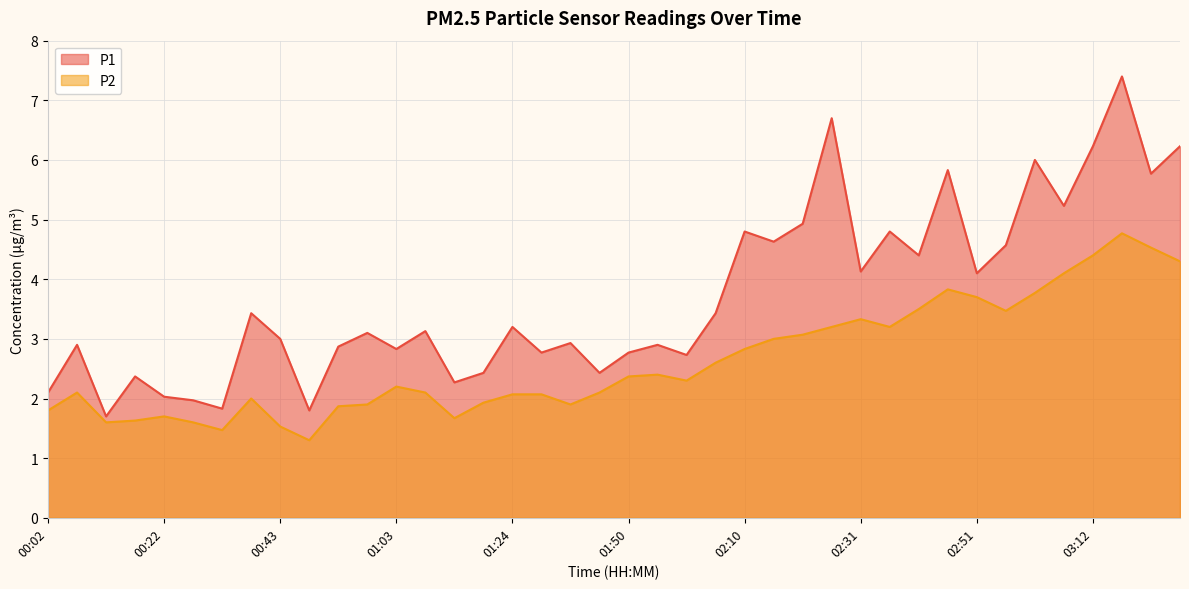

Reading left to right, extract all data points from this chart.

P1: 2.1	2.9	1.7	2.4	2.0	2.0	1.8	3.4	3.0	1.8	2.9	3.1	2.8	3.1	2.3	2.4	3.2	2.8	2.9	2.4	2.8	2.9	2.7	3.4	4.8	4.6	4.9	6.7	4.1	4.8	4.4	5.8	4.1	4.6	6.0	5.2	6.2	7.4	5.8	6.2
P2: 1.8	2.1	1.6	1.6	1.7	1.6	1.5	2.0	1.5	1.3	1.9	1.9	2.2	2.1	1.7	1.9	2.1	2.1	1.9	2.1	2.4	2.4	2.3	2.6	2.8	3.0	3.1	3.2	3.3	3.2	3.5	3.8	3.7	3.5	3.8	4.1	4.4	4.8	4.5	4.3